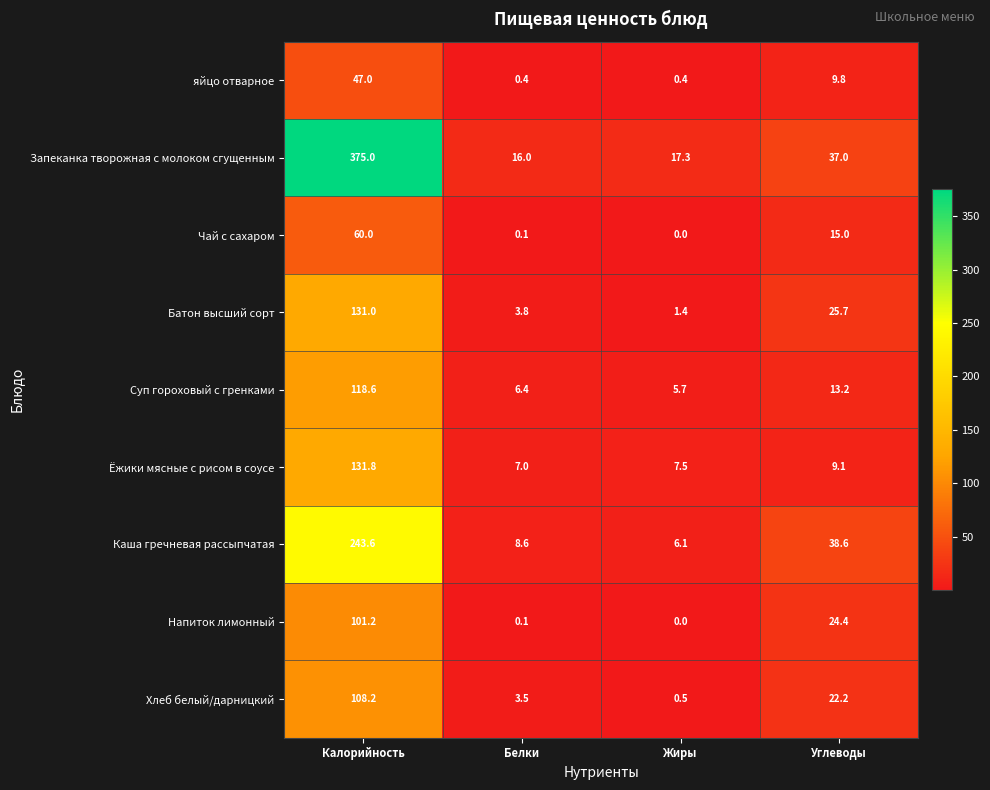

Is it true that Хлеб белый/дарницкий equals 3.5 at Белки?

True